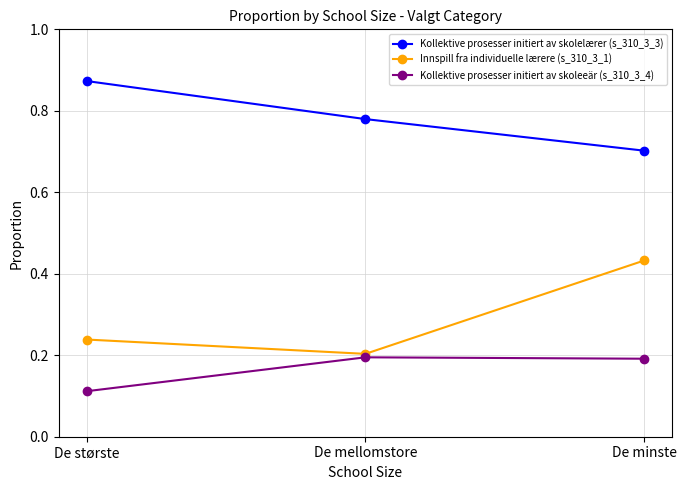

Read the Kollektive prosesser initiert av skolelærer (s_310_3_3) value at De minste.

0.7